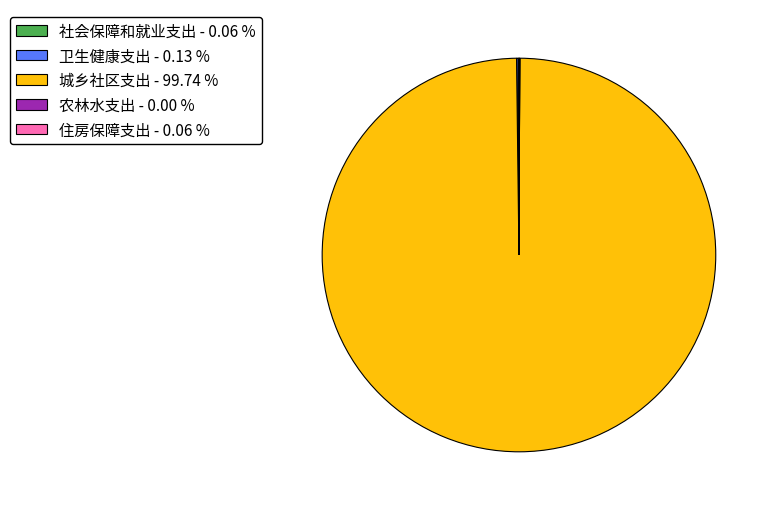

Is it true that 城乡社区支出 is 86% of the pie?

False